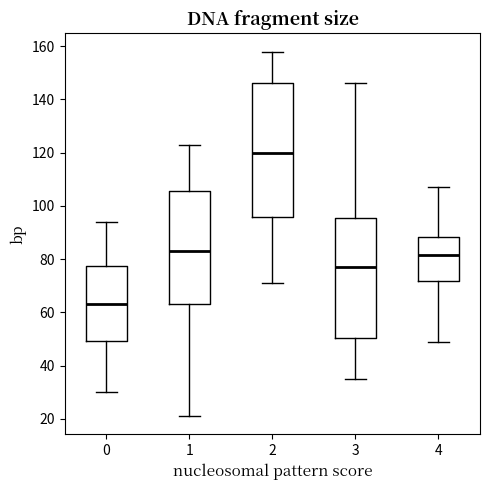

Reading left to right, transcribe this box plot: for each box, give where its median line is, the range the box spans, and where its two whiskers end, as read against the y-axis. The values are not printed on the chart, so give them approximately, as read against the axis.

0: median 64, box 50 to 78, whiskers 30 to 94
1: median 84, box 64 to 106, whiskers 22 to 124
2: median 120, box 96 to 146, whiskers 72 to 158
3: median 78, box 50 to 96, whiskers 36 to 146
4: median 82, box 72 to 88, whiskers 50 to 108